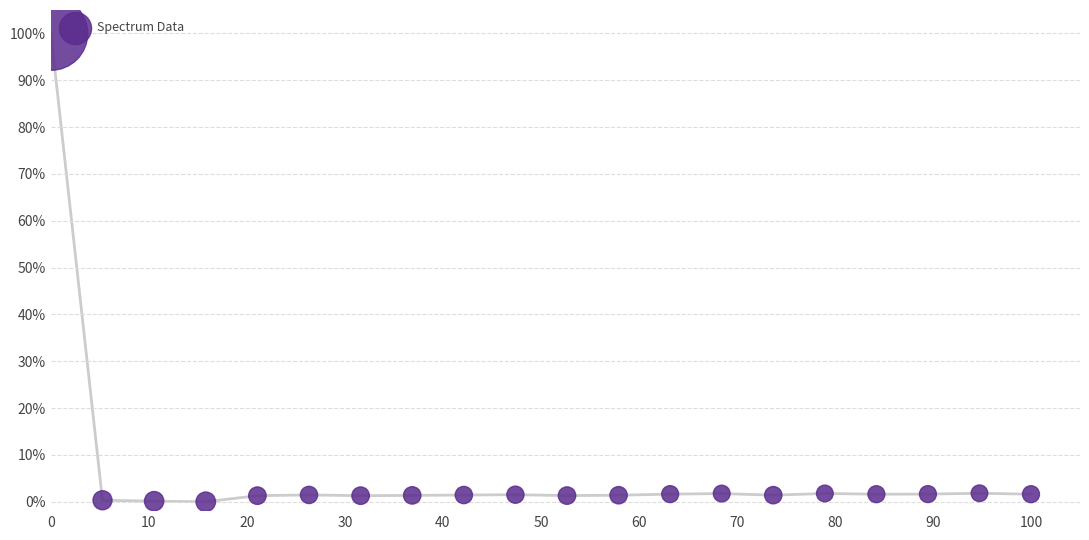

What is the range of Y values (max minus min)?

100.0